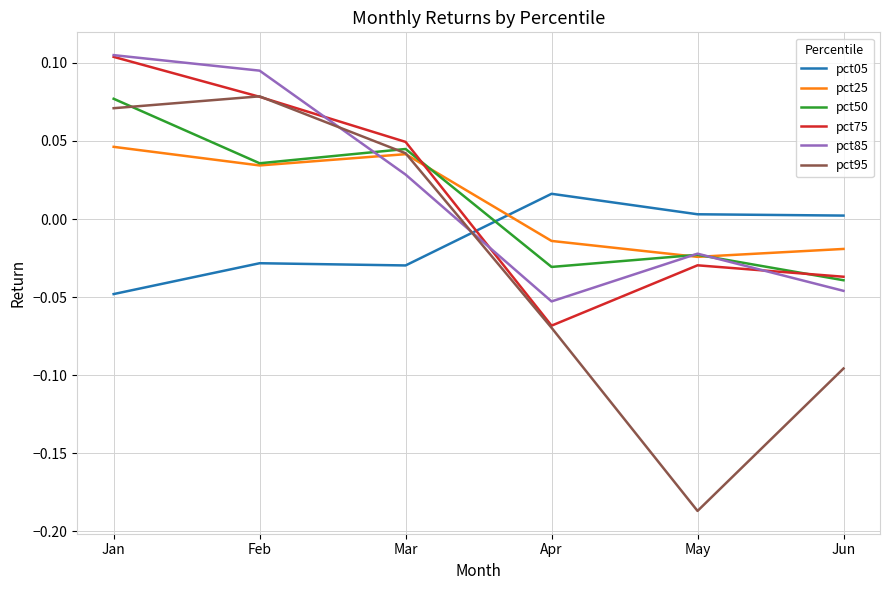

What are all the series names shown in the legend?

pct05, pct25, pct50, pct75, pct85, pct95